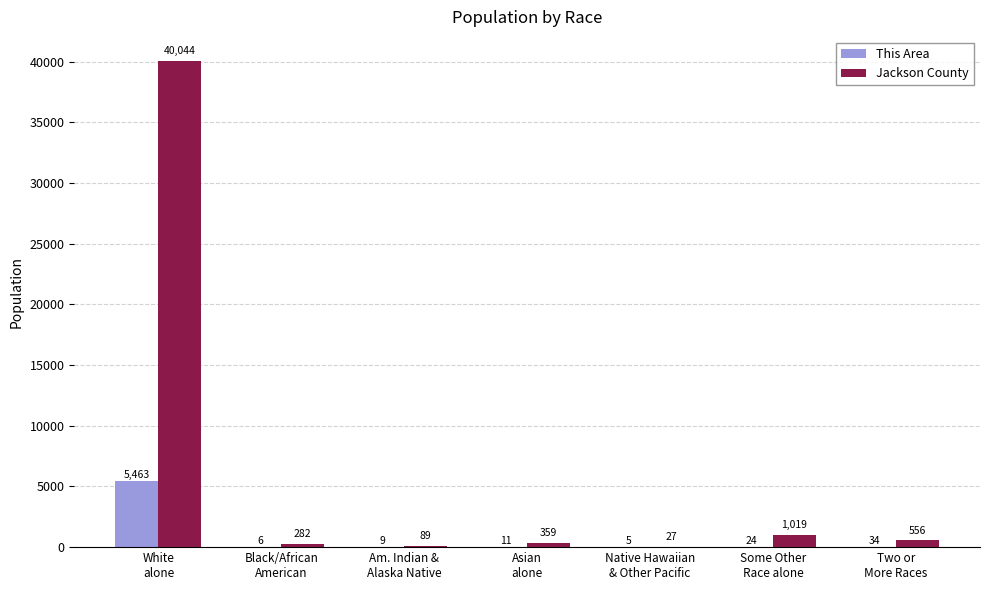

What is the greatest value displayed?

40044